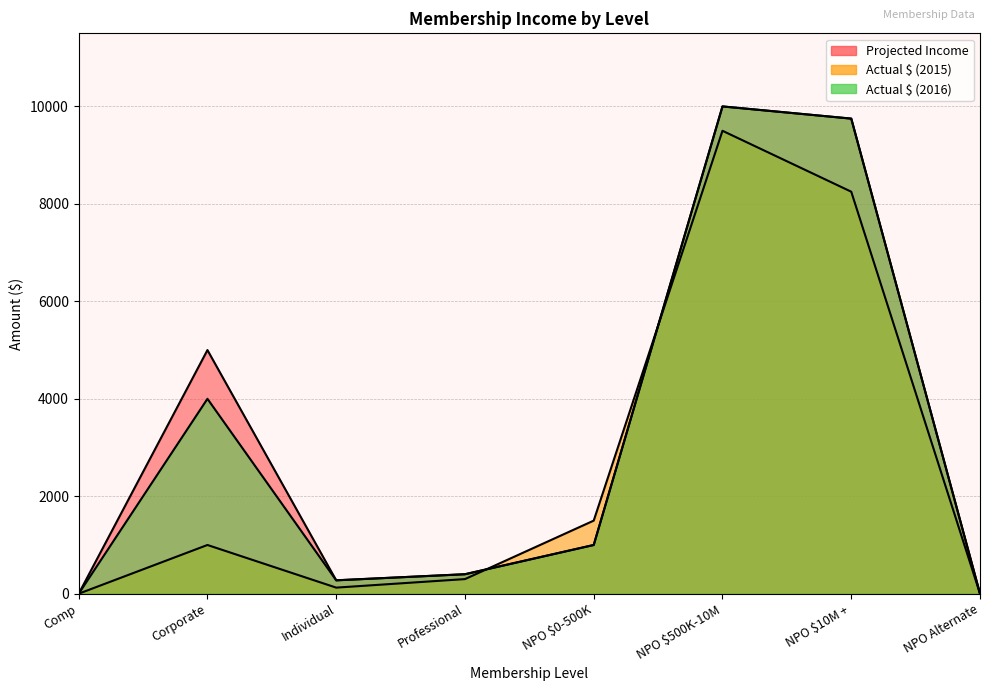

What is the difference between the maximum and minimum values in the Actual $ (2015) series?

9500